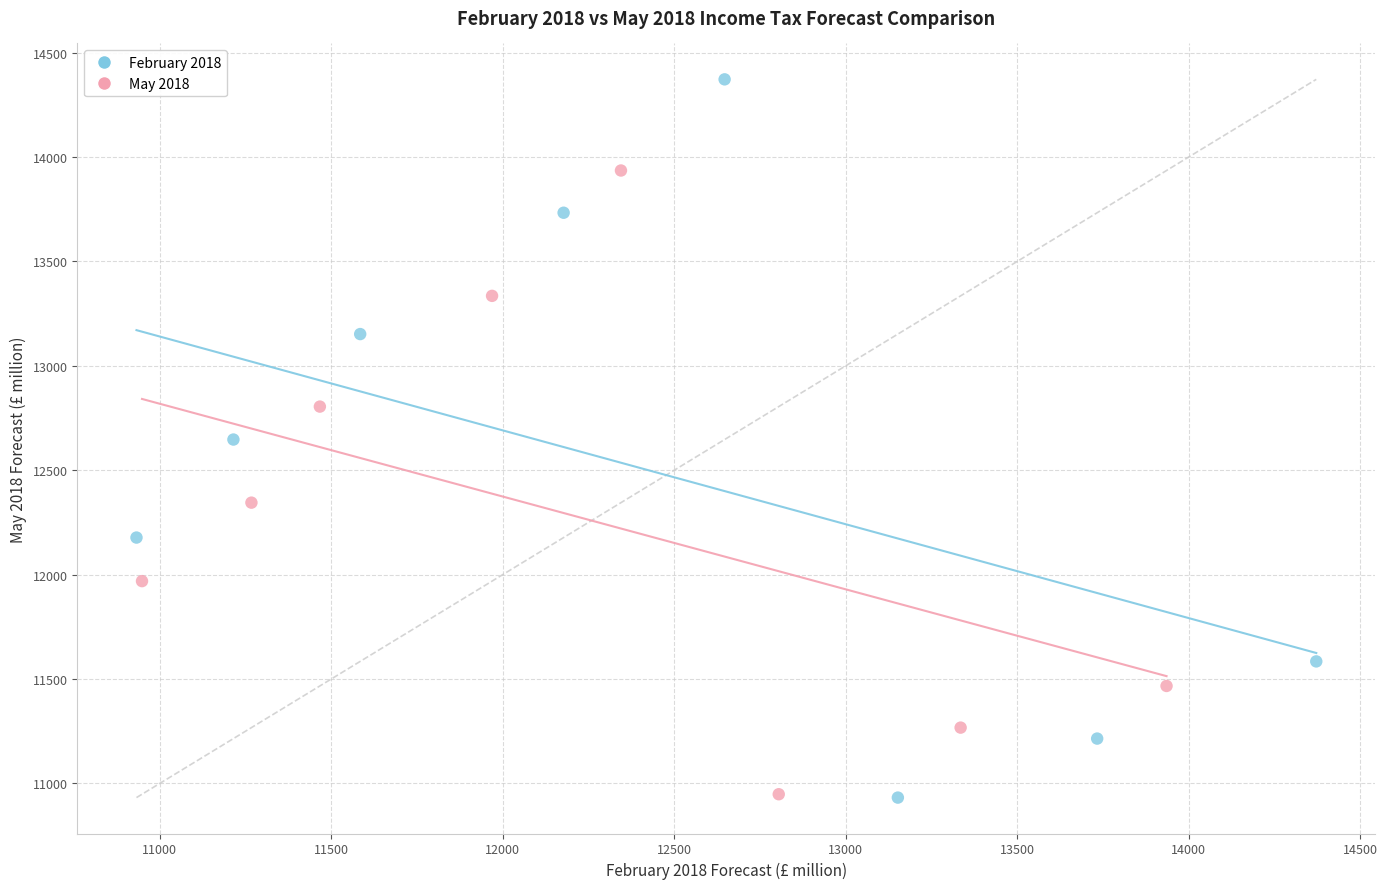

Which series contains the highest Y value?

February 2018